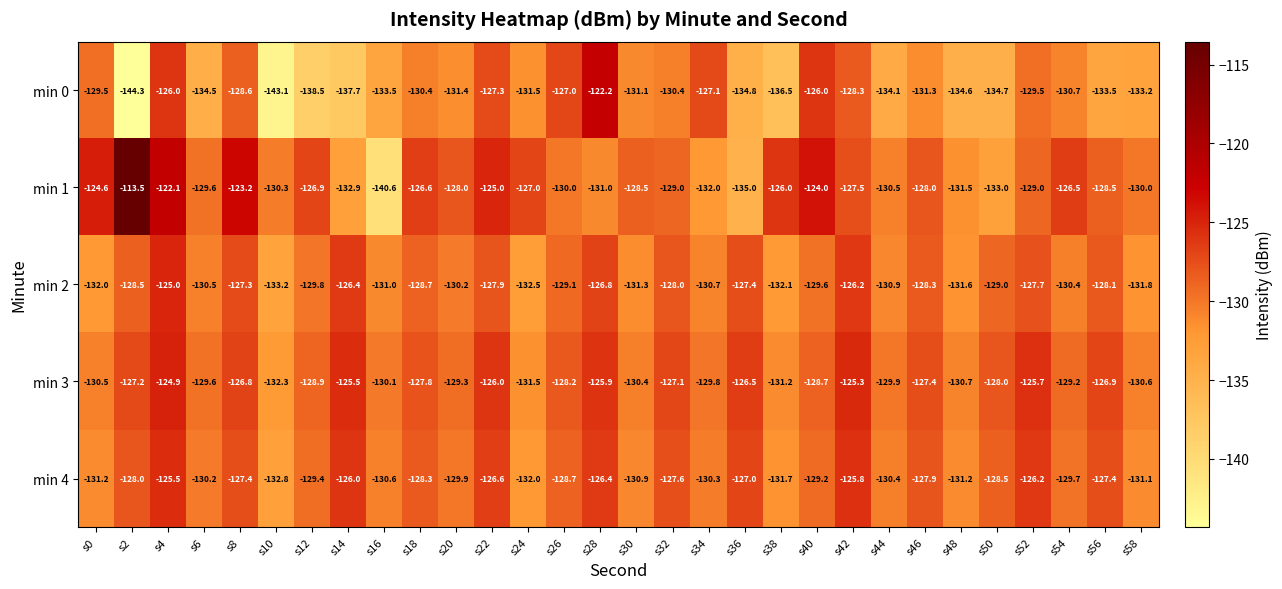

Count the number of data series in this chart.

5